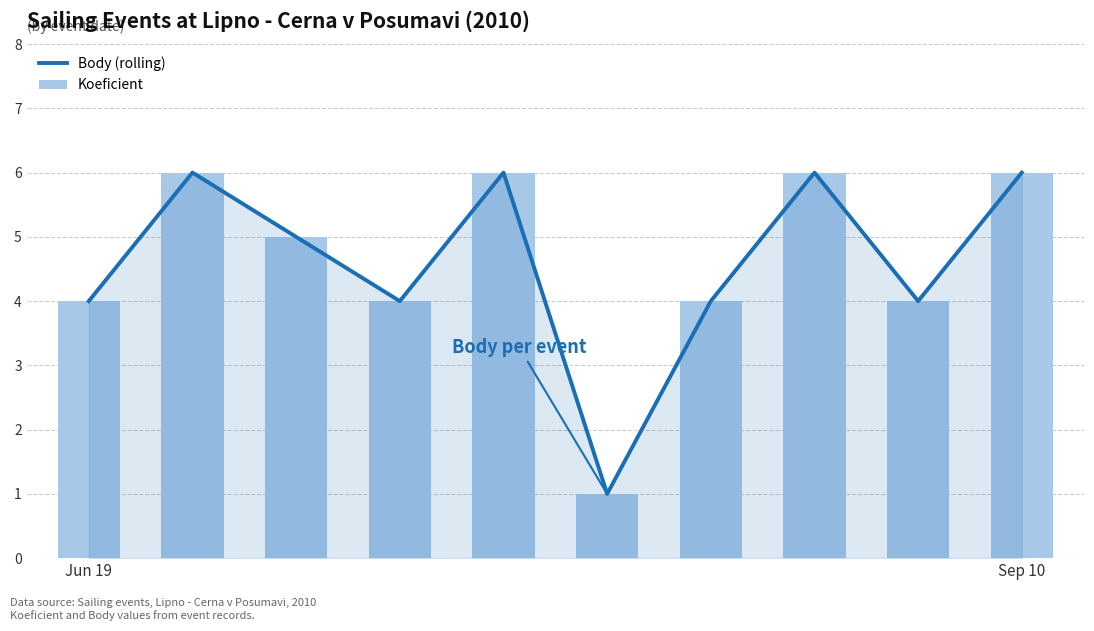

What is the difference between the Body (rolling) values at 7 and Jun 19?

2